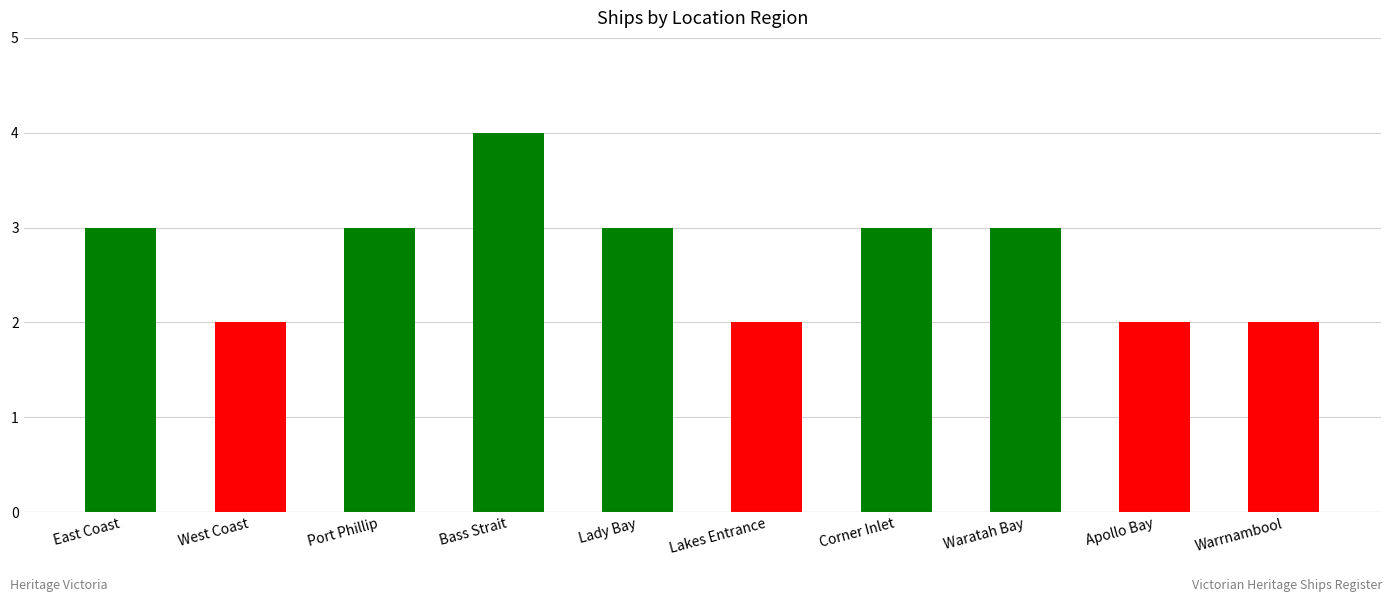

Approximately how many times larger is the value at Port Phillip compared to Lakes Entrance?

1.5